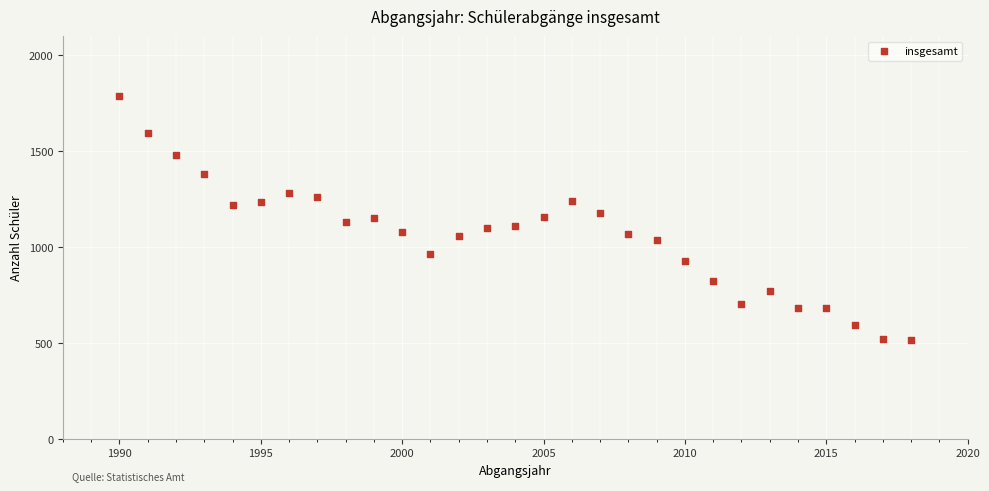

What is the range of X values (max minus min)?

28